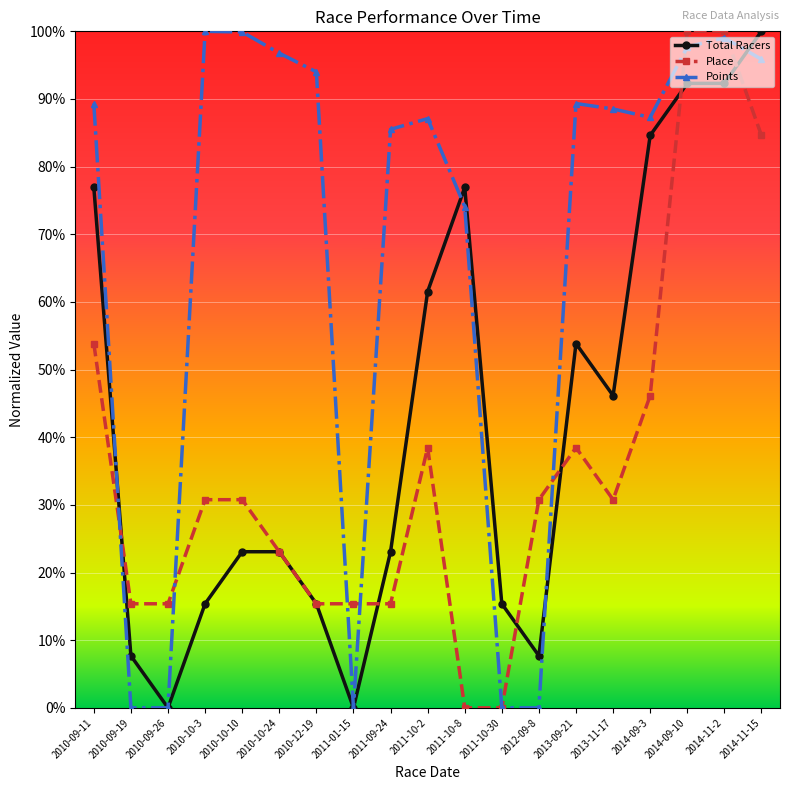

Is it true that Total Racers equals 0.2 at 2010-10-24?

True